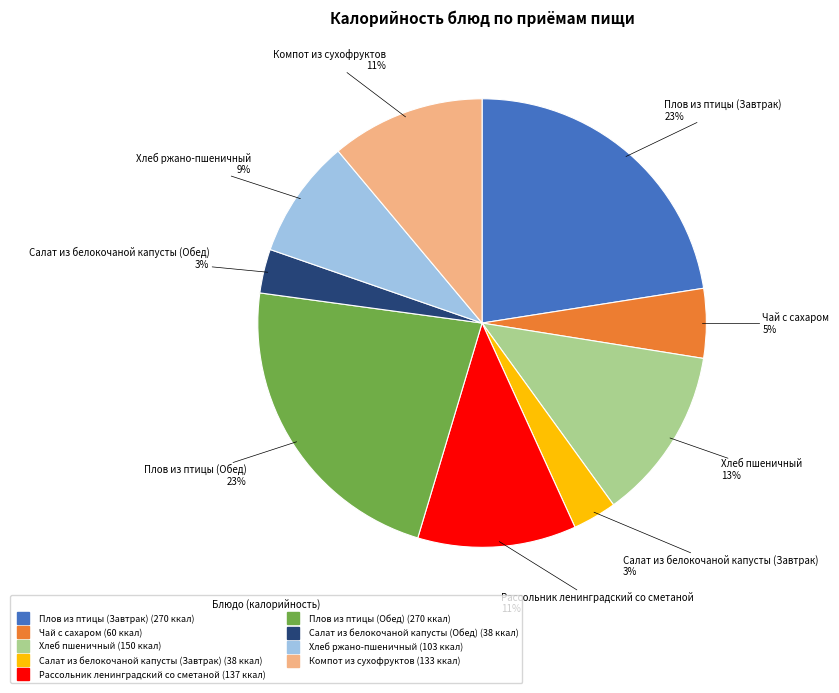

To the nearest percent, what is the difference between the Плов из птицы (Завтрак) and Хлеб пшеничный slice percentages?

10%